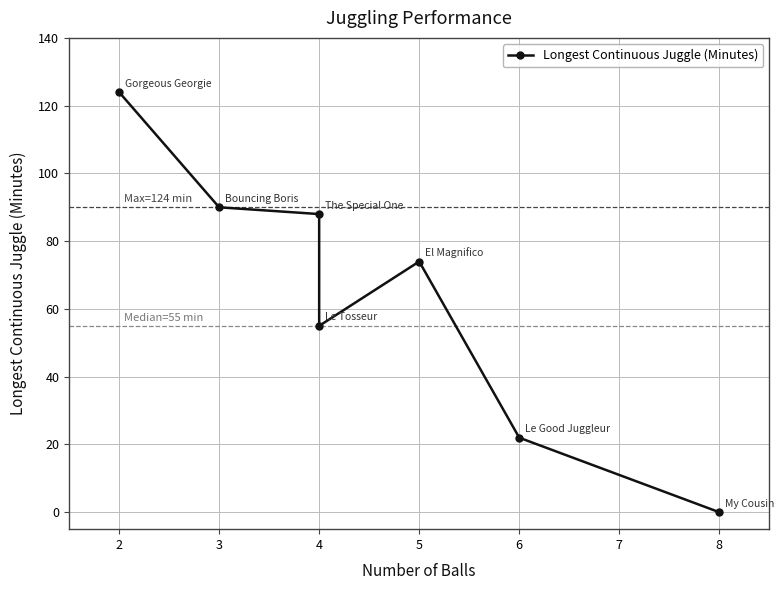

How many lines are shown in the chart?

1